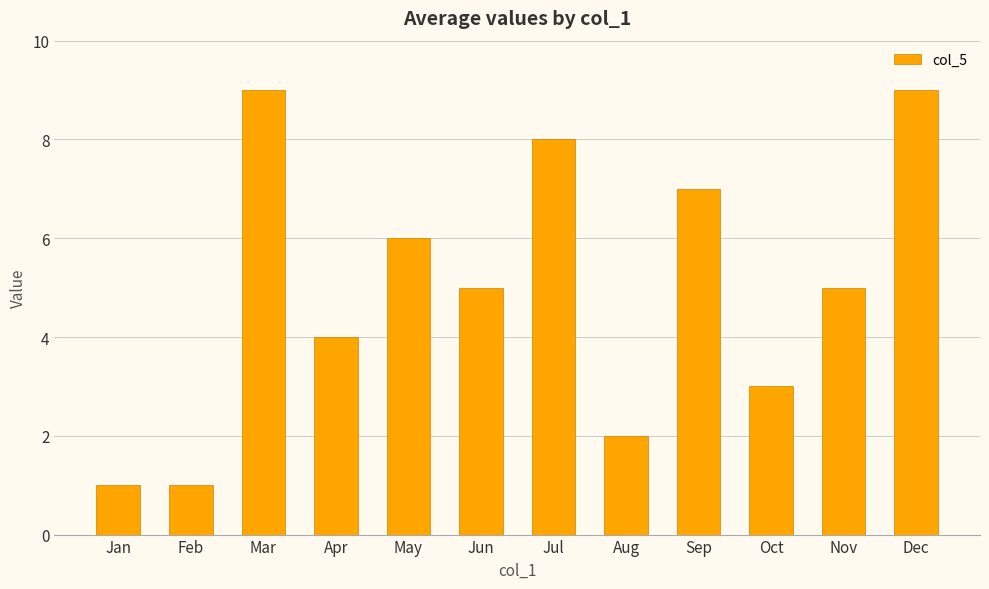

Which has a higher value, Apr or Jul?

Jul